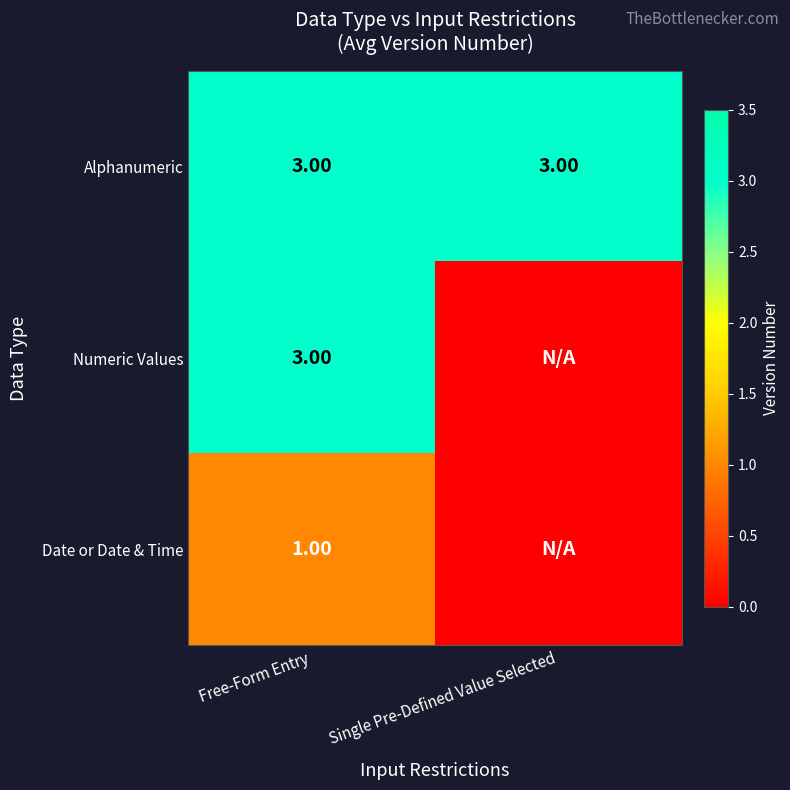

List the labels in order of Alphanumeric value, smallest first.

Free-Form Entry, Single Pre-Defined Value Selected